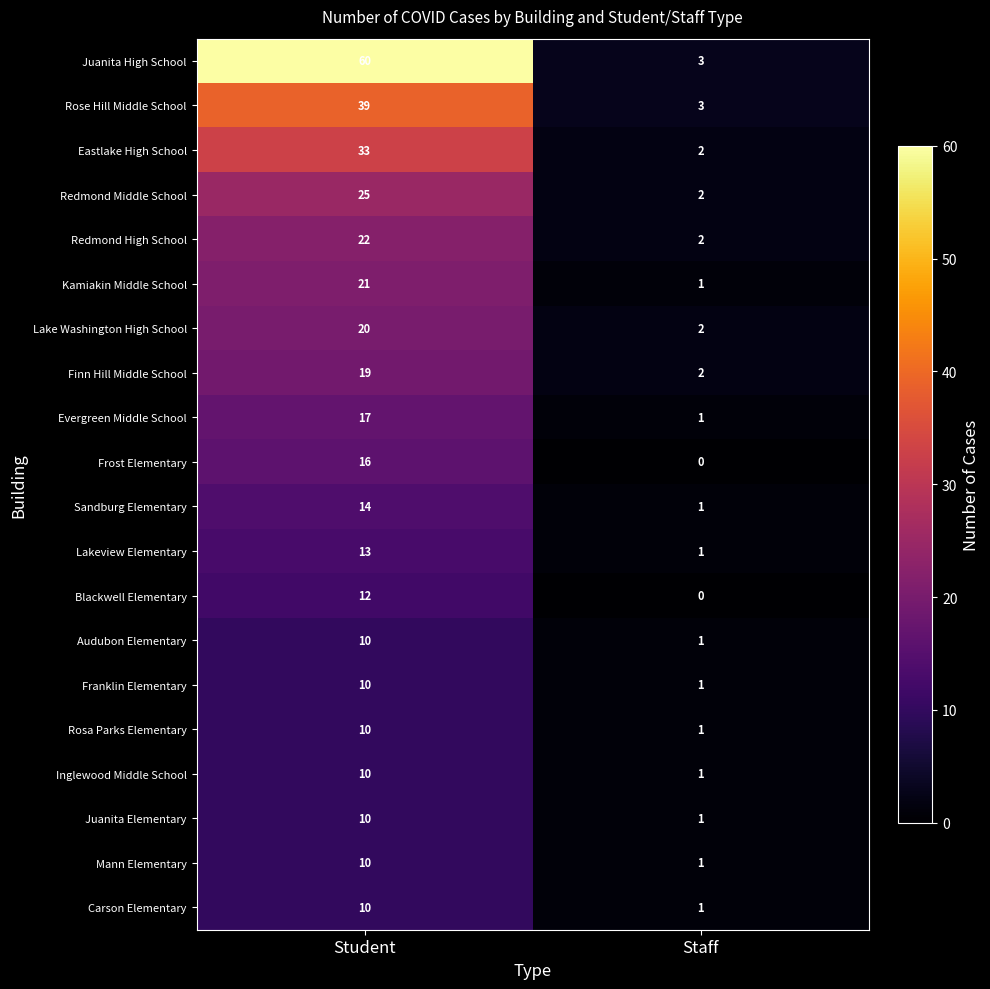

Rank the categories by Lakeview Elementary value from lowest to highest.

Staff, Student